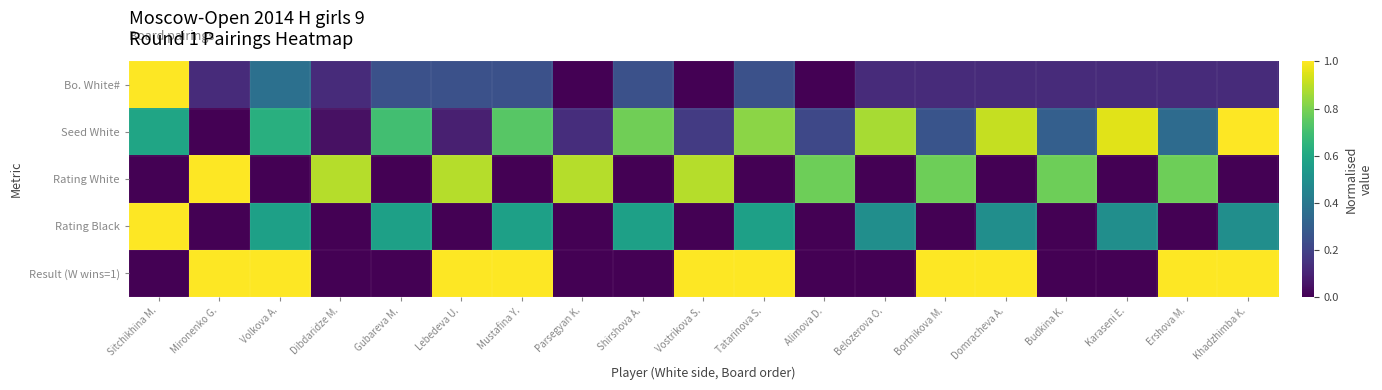

At which category is the sum across all series the highest?

Tatarinova S.